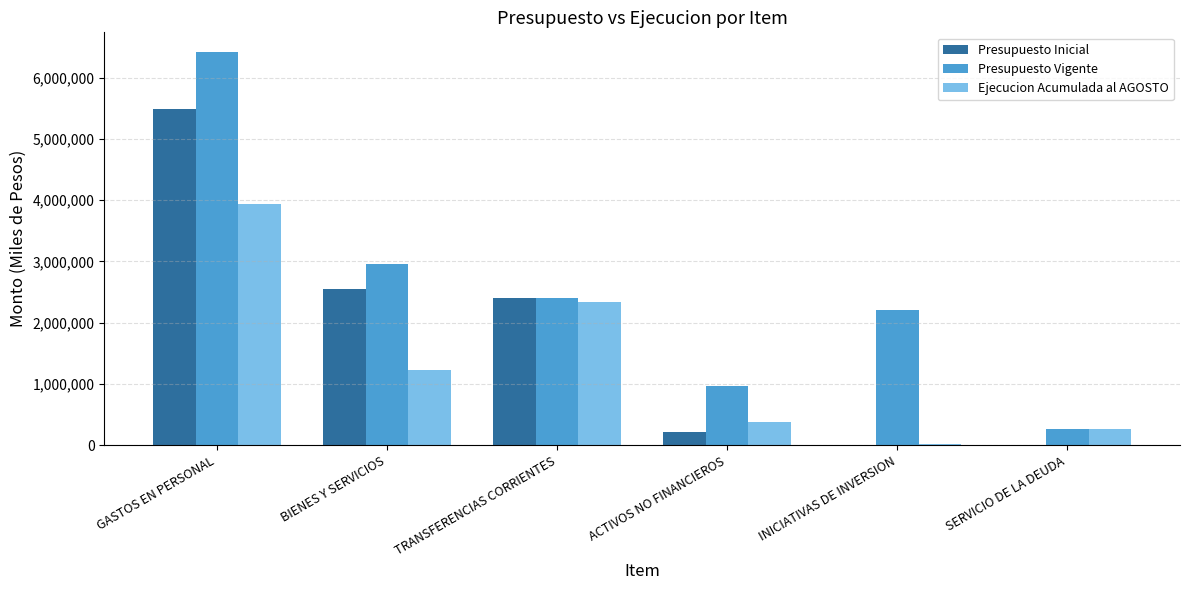

Does the chart contain stacked bars?

No